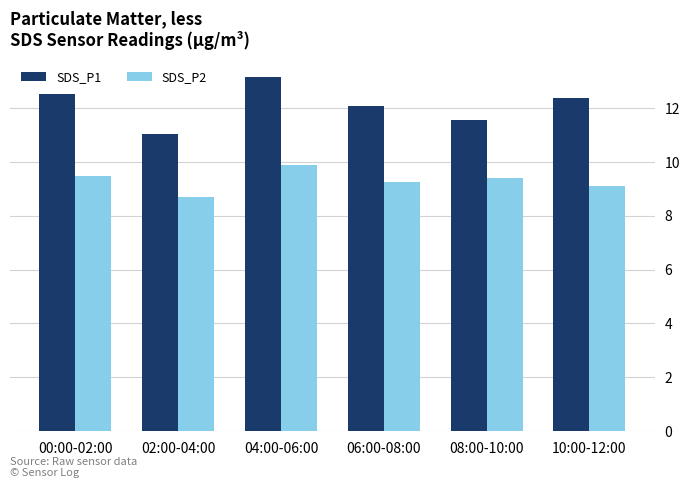

Is it true that SDS_P1 equals 17.3 at 02:00-04:00?

False